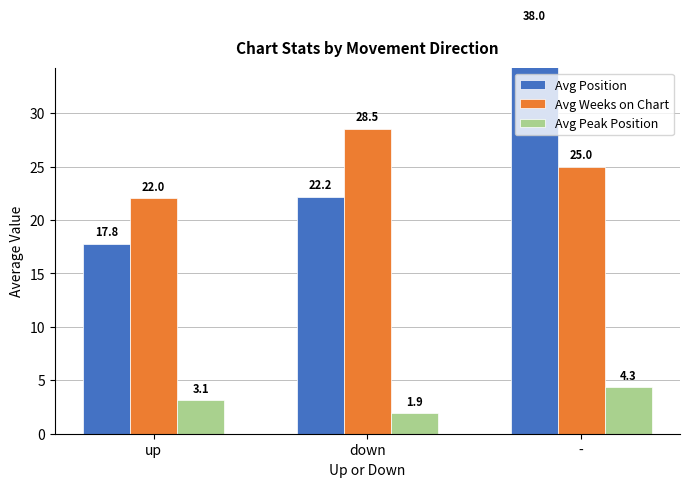

Where is Avg Position nearest to the value 27?

down